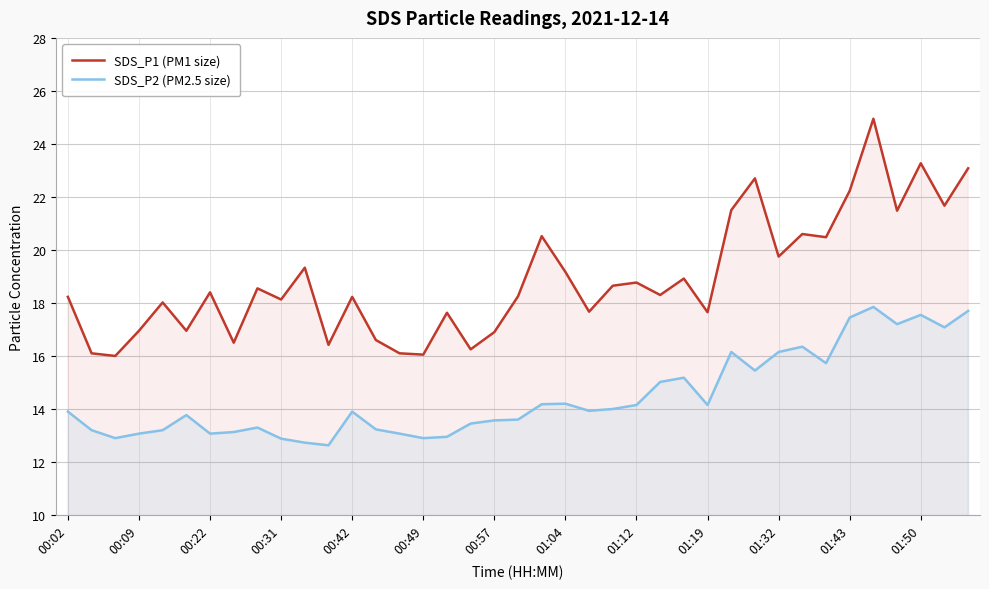

True or false: SDS_P1 (PM1 size) and SDS_P2 (PM2.5 size) intersect in this chart.

False